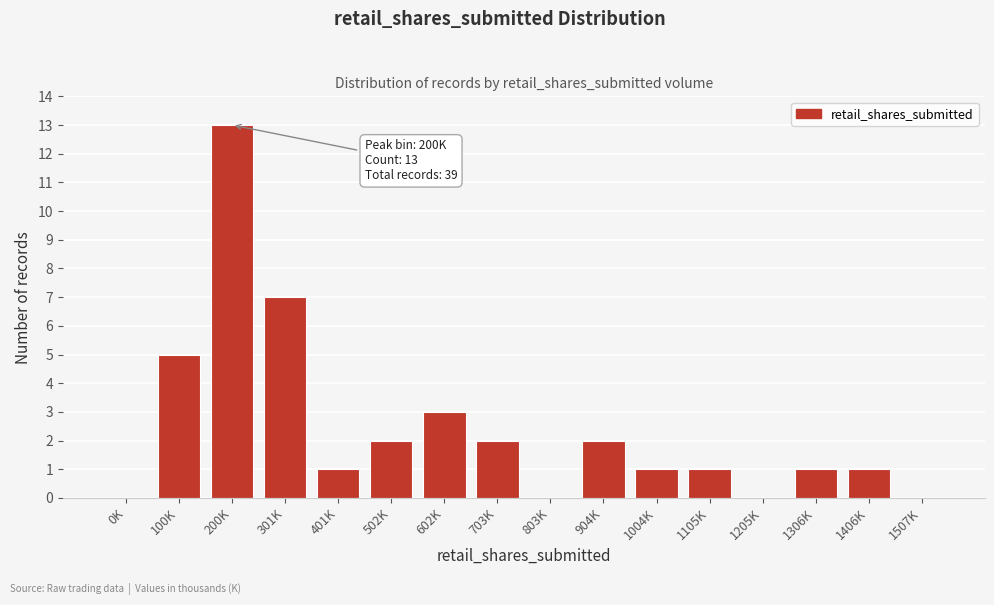

Reading left to right, extract all data points from this chart.

0K=0	100K=5	200K=13	301K=7	401K=1	502K=2	602K=3	703K=2	803K=0	904K=2	1004K=1	1105K=1	1205K=0	1306K=1	1406K=1	1507K=0